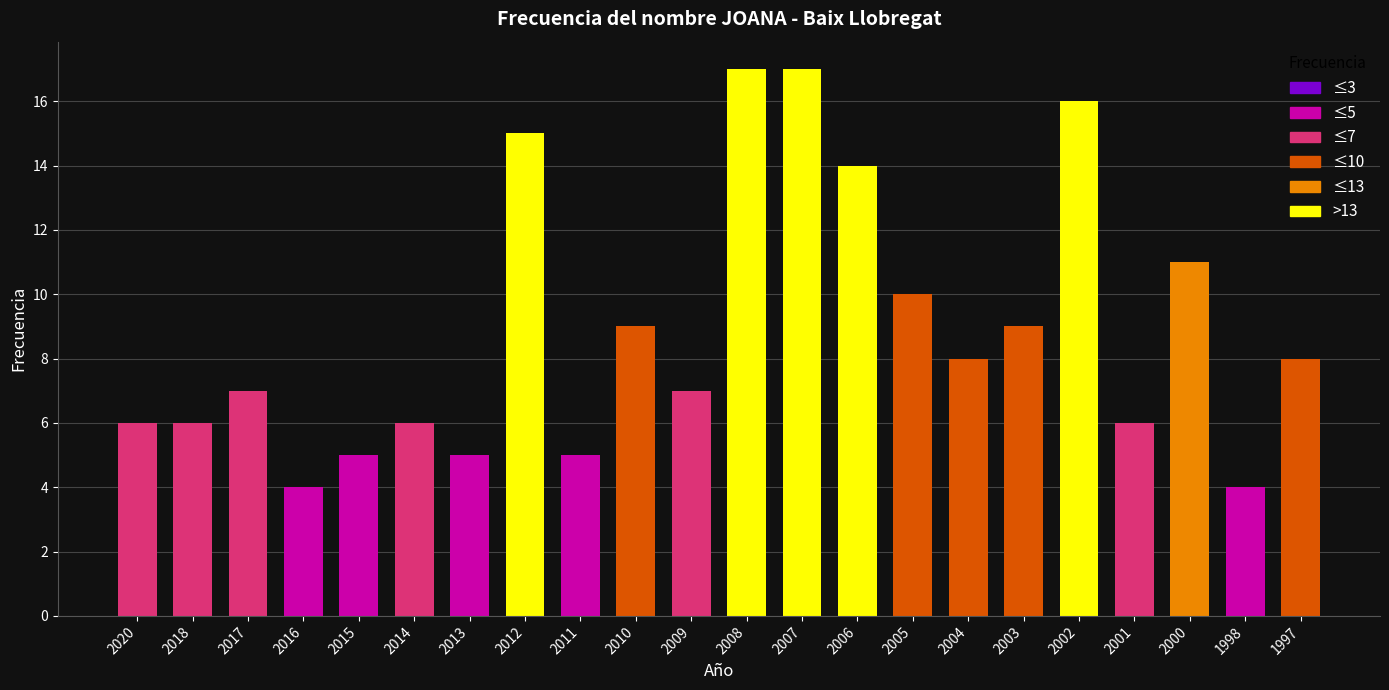

What is the minimum value shown in the chart?

4